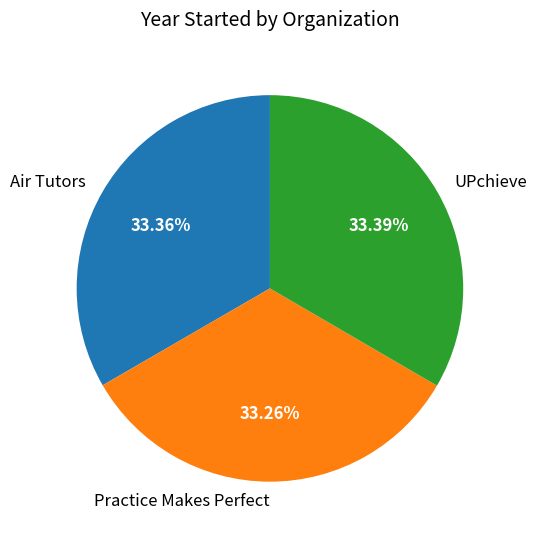

What is the ratio of the value at UPchieve to the value at Air Tutors?

1.0